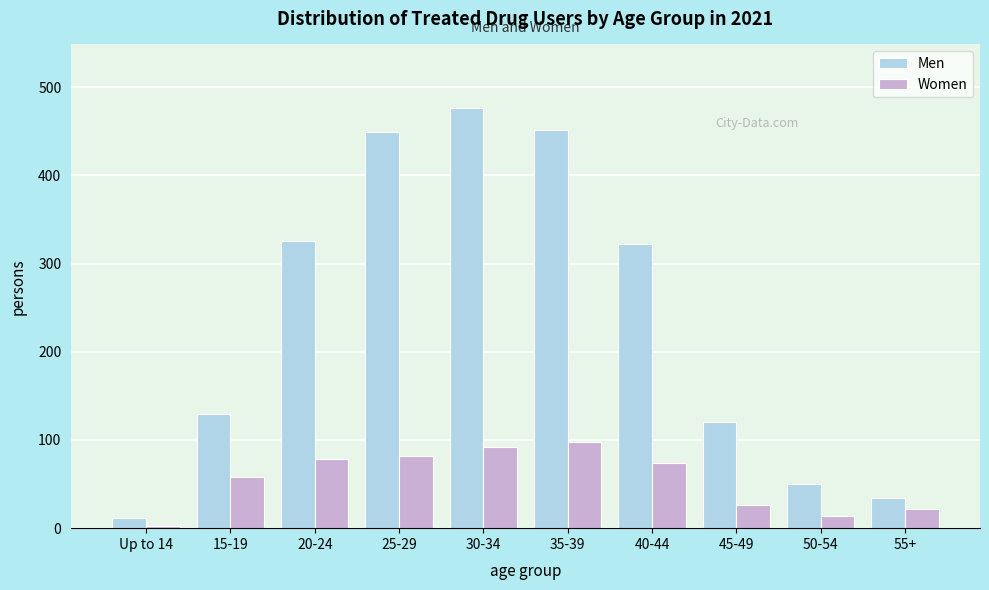

Reading right to left, transcribe all the data shown in this chart.

Men: 55+=34	50-54=50	45-49=120	40-44=322	35-39=452	30-34=477	25-29=449	20-24=326	15-19=130	Up to 14=12
Women: 55+=22	50-54=14	45-49=26	40-44=74	35-39=98	30-34=92	25-29=82	20-24=79	15-19=58	Up to 14=2